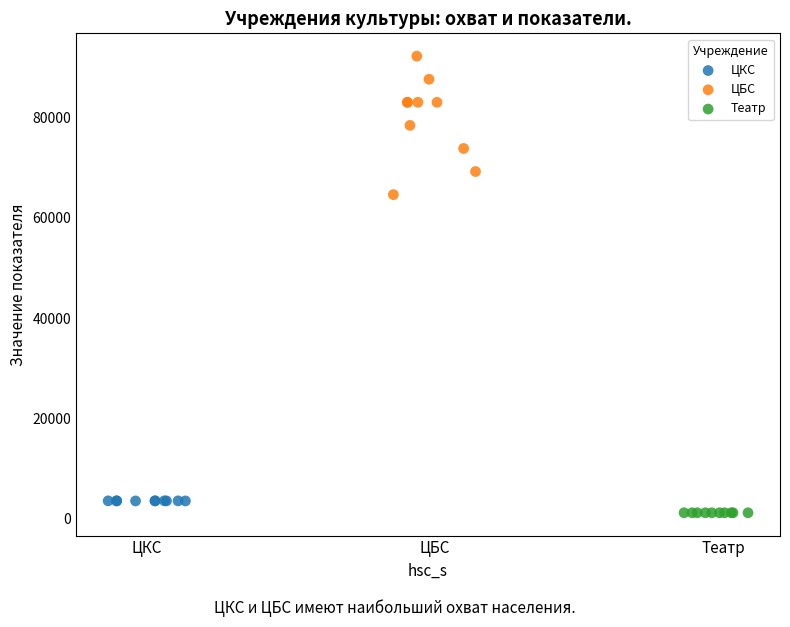

Which series reaches the maximum Y coordinate?

ЦБС